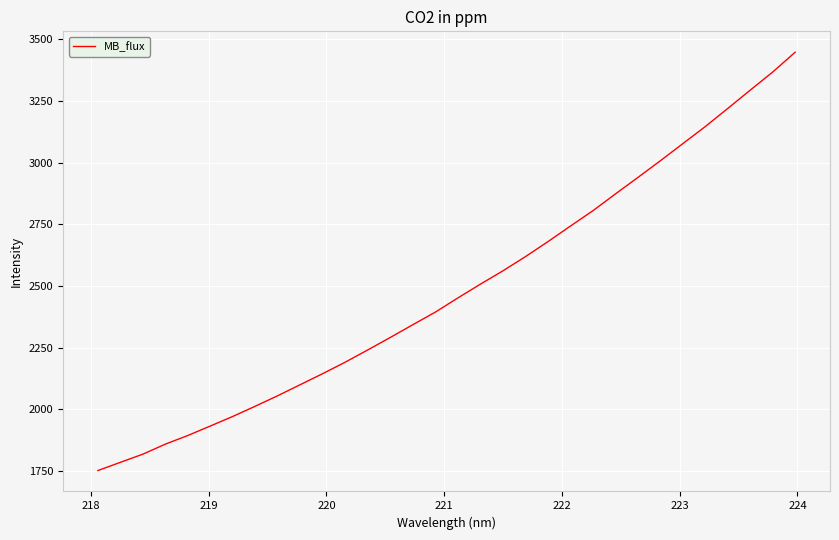

What is the difference between the maximum and minimum values?

1694.4